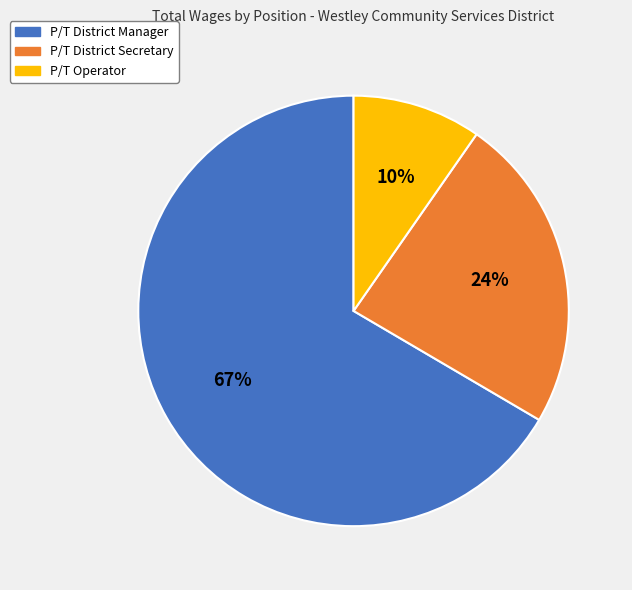

Is there any slice that represents more than half of the pie?

Yes